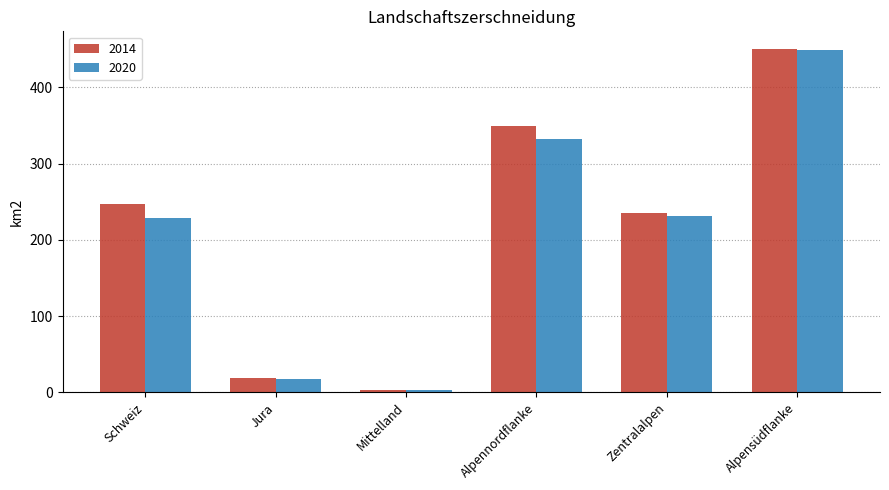

The 2020 series shows 229.0 at Schweiz. True or false?

True